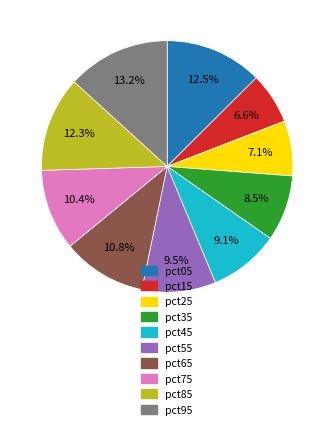

To the nearest percent, what is the average slice percentage?

10%